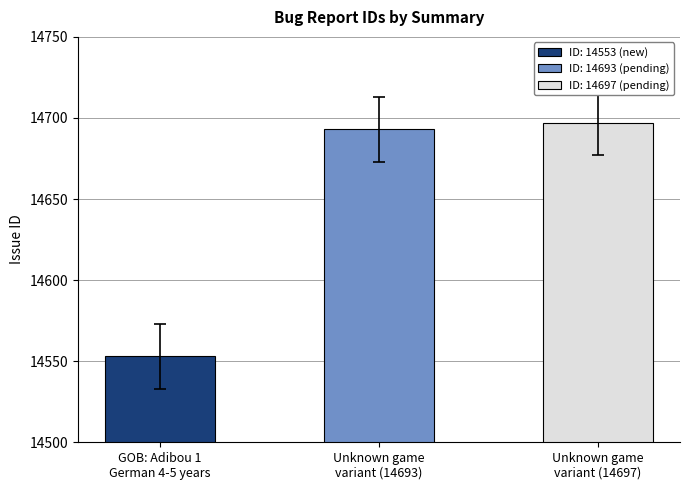

What is the maximum value shown in the chart?

14697